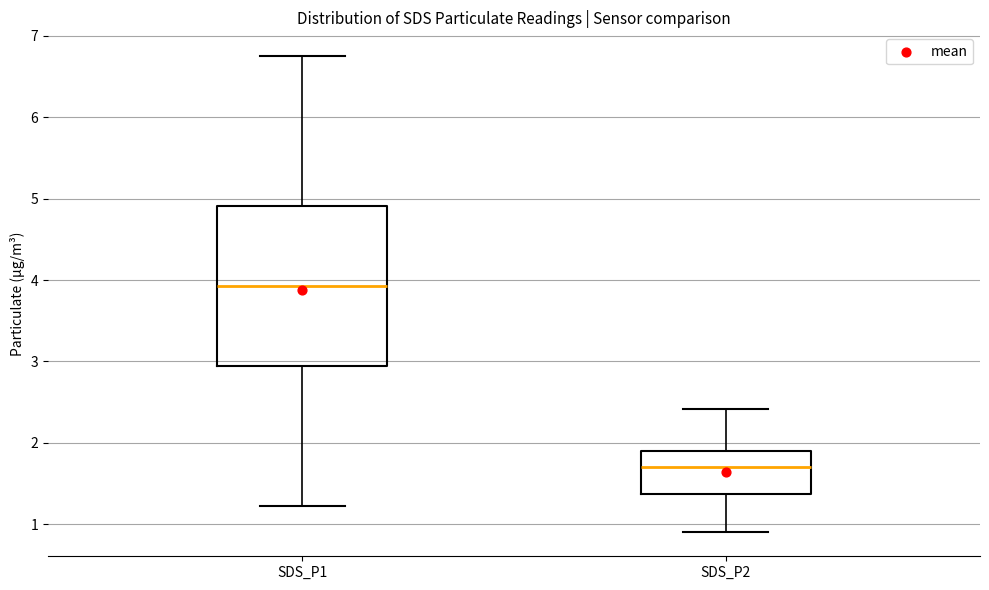

Reading left to right, read every box against the y-axis: the position of its median line, the range the box covers, and the ends of its whiskers. The values are not printed on the chart, so give them approximately, as read against the axis.

SDS_P1: median 3.9, box 3.0 to 4.9, whiskers 1.2 to 6.8
SDS_P2: median 1.7, box 1.4 to 1.9, whiskers 0.9 to 2.4